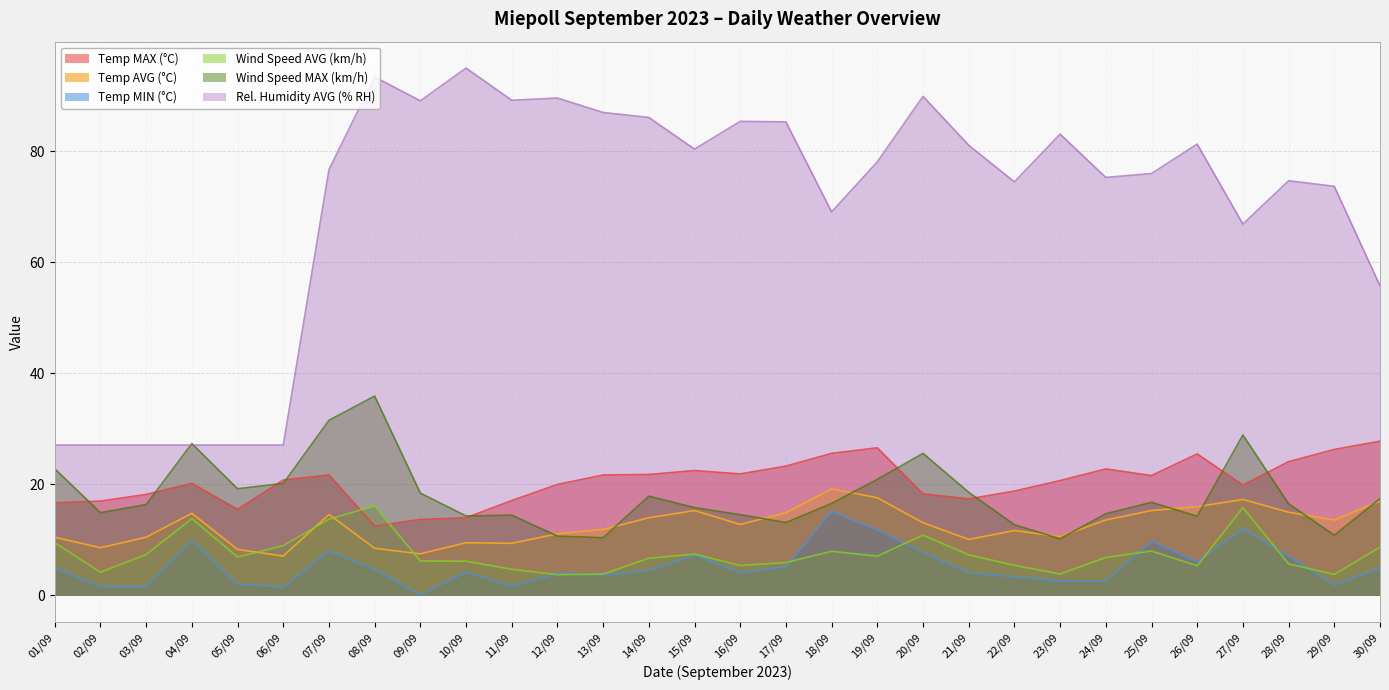

What is the difference between the Temp AVG (°C) values at 24/09 and 26/09?

2.4